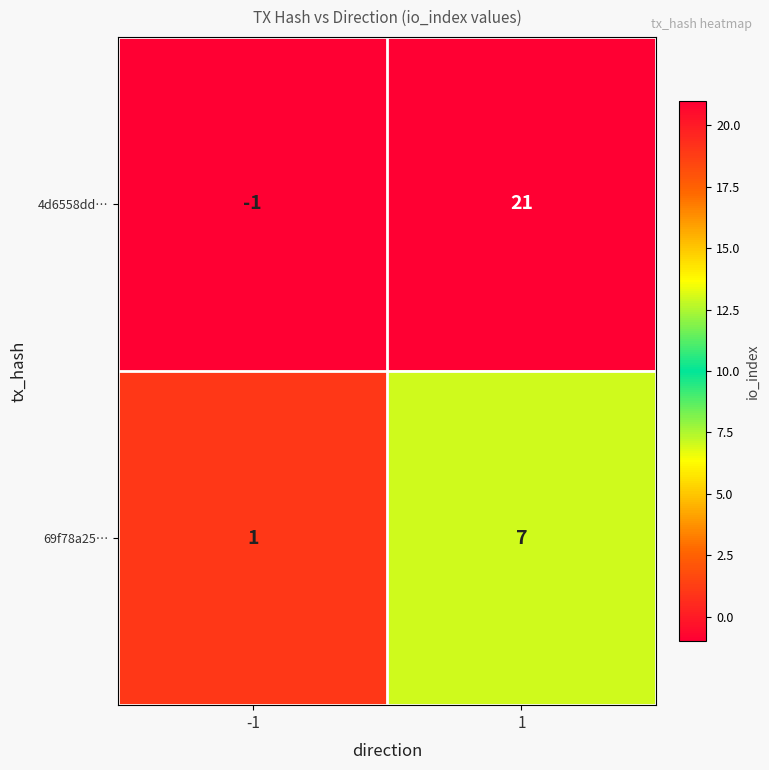

Reading left to right, what are all the values shown in this chart?

4d6558dd…: -1=-1	1=21
69f78a25…: -1=1	1=7